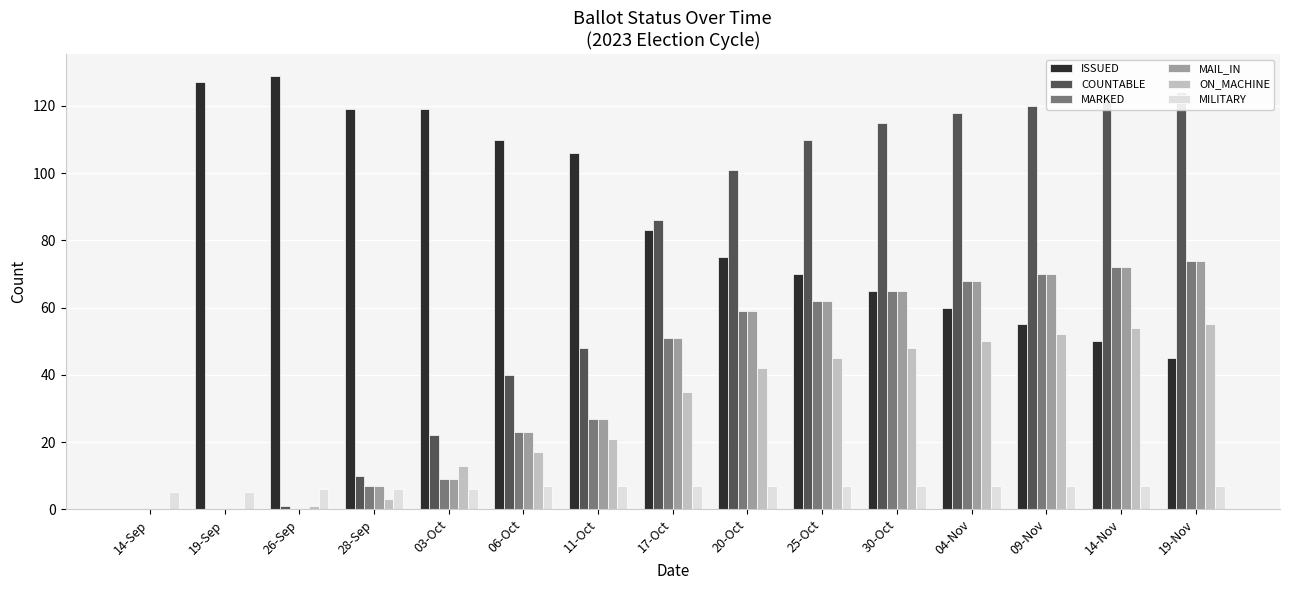

What is the label of the 3rd bar from the left?

26-Sep